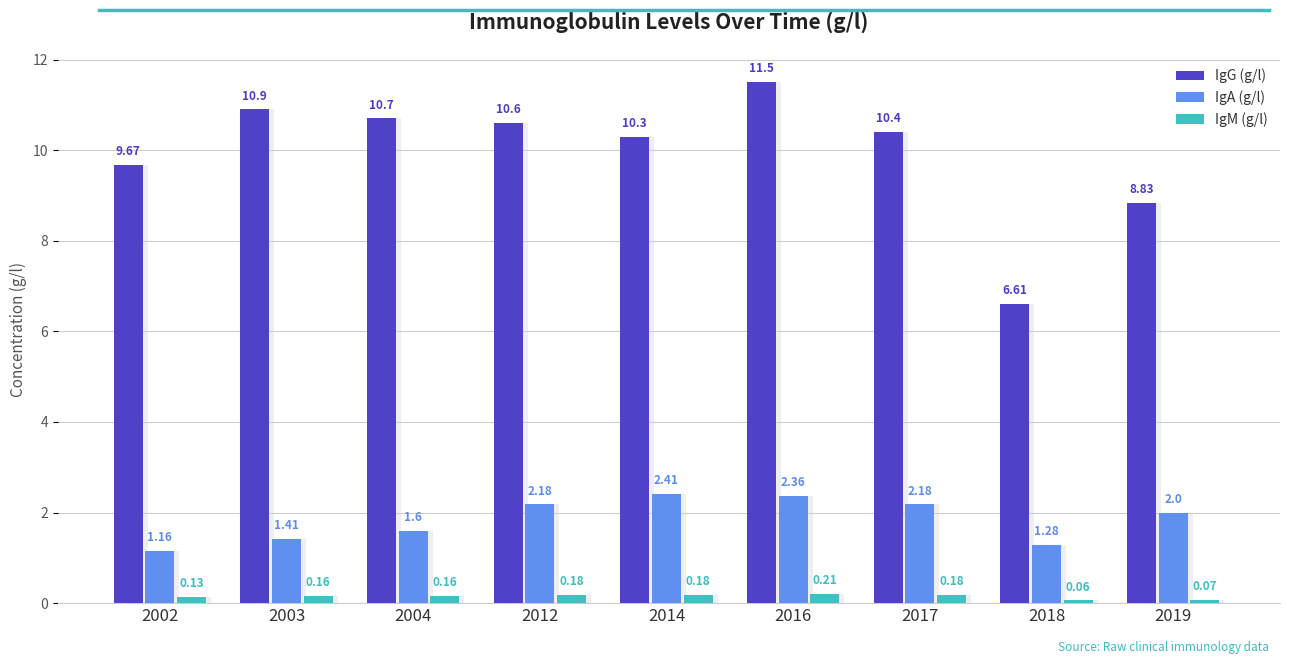

At which label is IgM (g/l) closest to 0?

2018